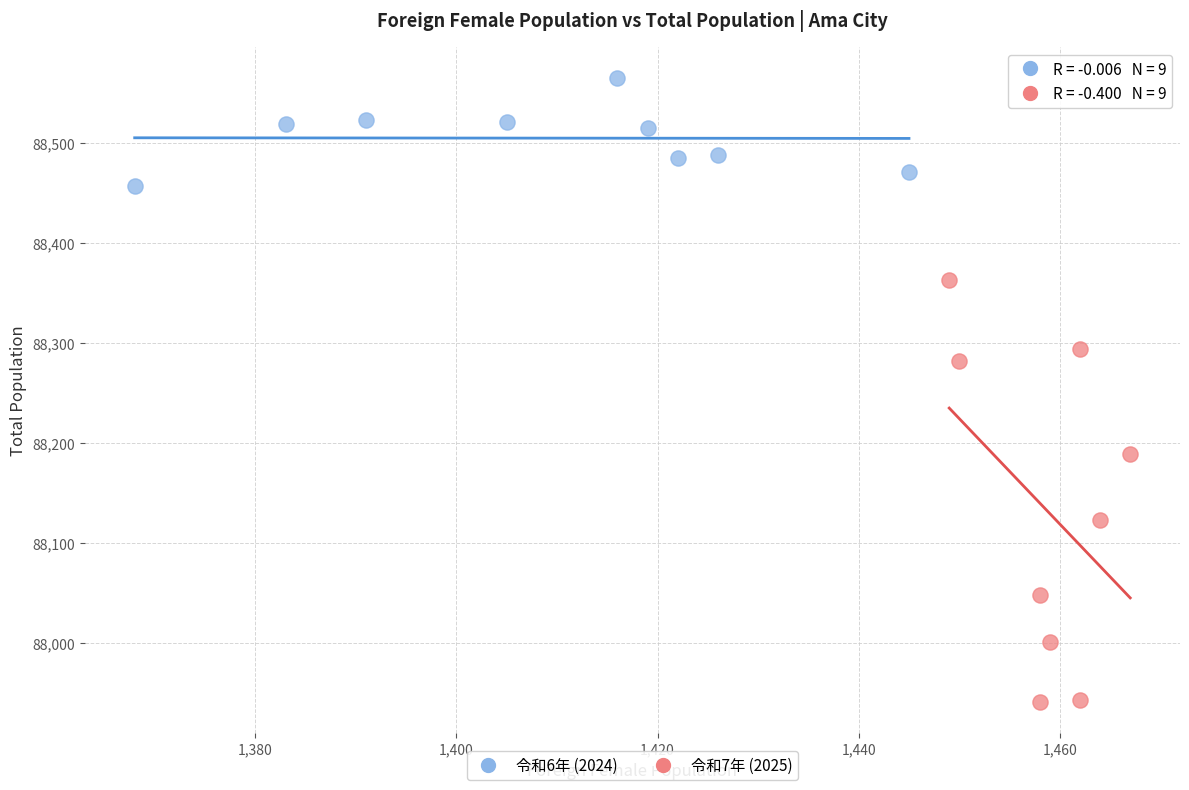

Which series has the widest spread of Y values?

令和7年 (2025)